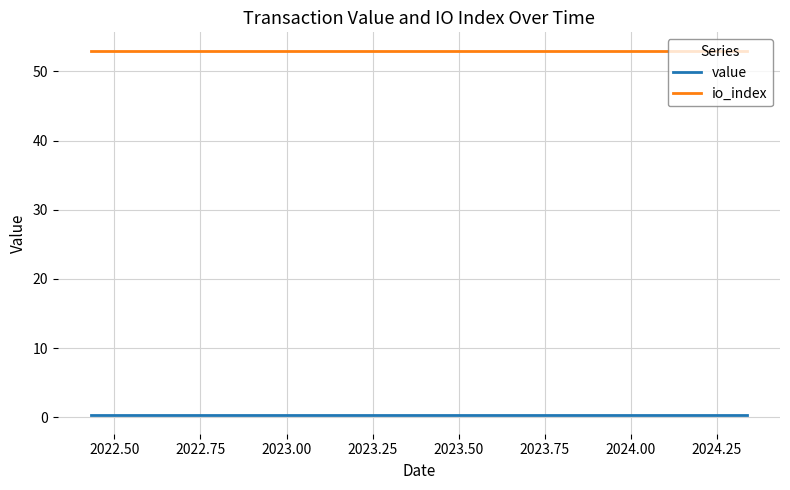

How many lines are shown in the chart?

2